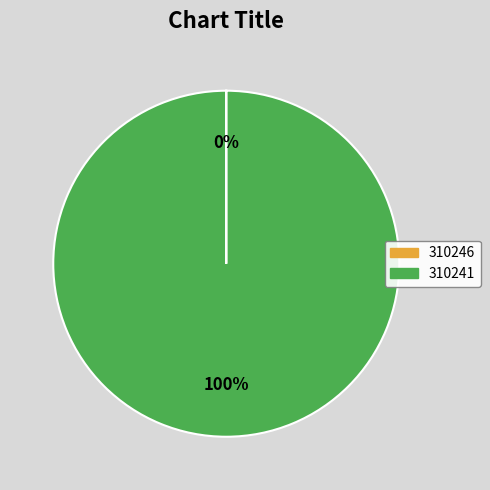

To the nearest percent, what portion does 310241 represent?

100%